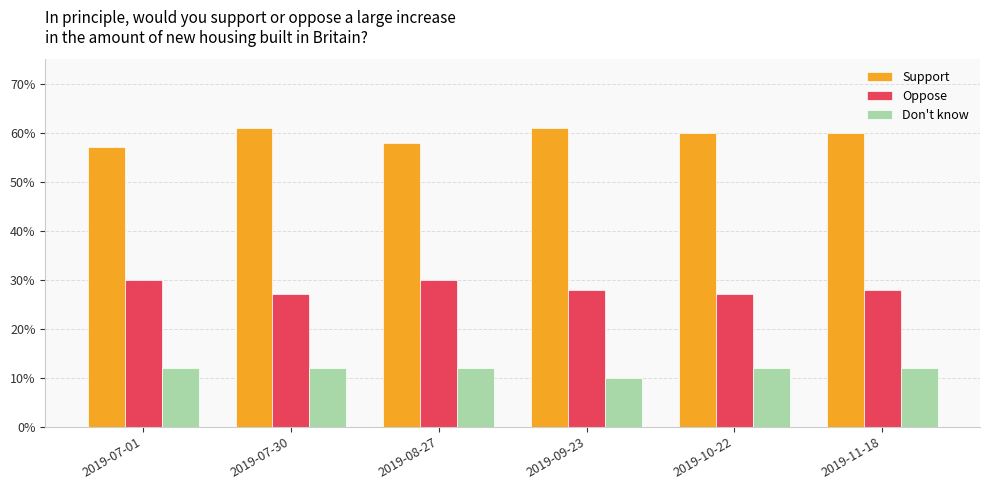

What is the average value of the Support series?

0.6